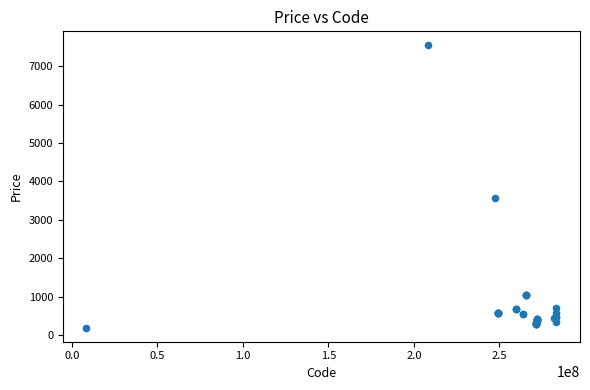

What Y value in the scatter plot is closest to 3868?

3573.6